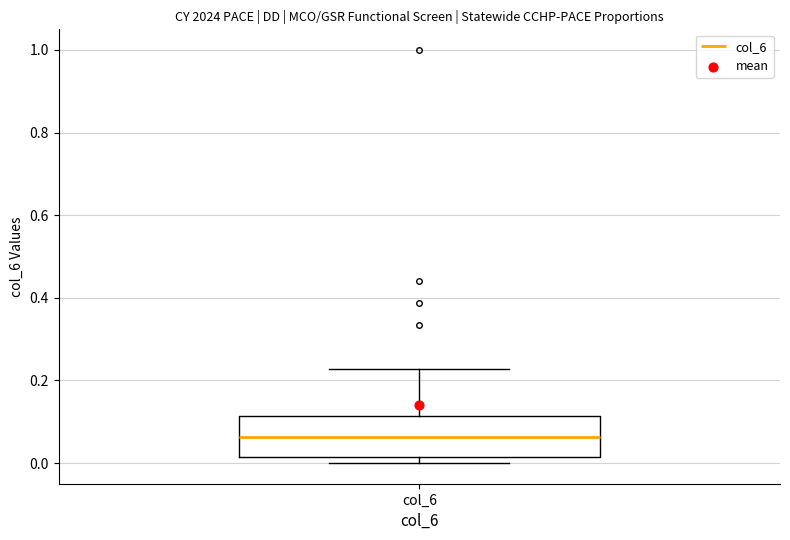

Read this box plot against the y-axis: the position of the median line, the range covered by the box, and the ends of both whiskers. The values are not printed on the chart, so give them approximately, as read against the axis.

median 0.06, box 0.02 to 0.12, whiskers 0.00 to 0.22